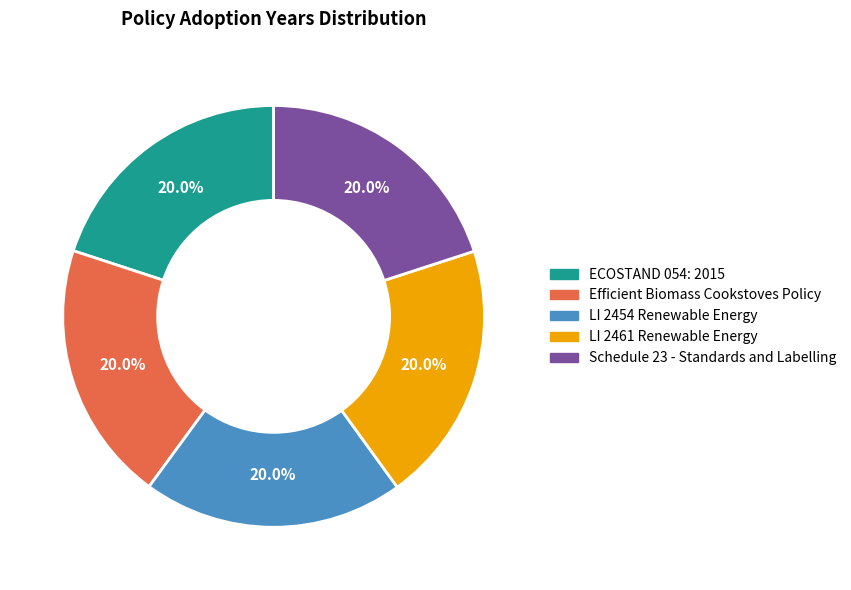

Count the number of slices in the pie.

5